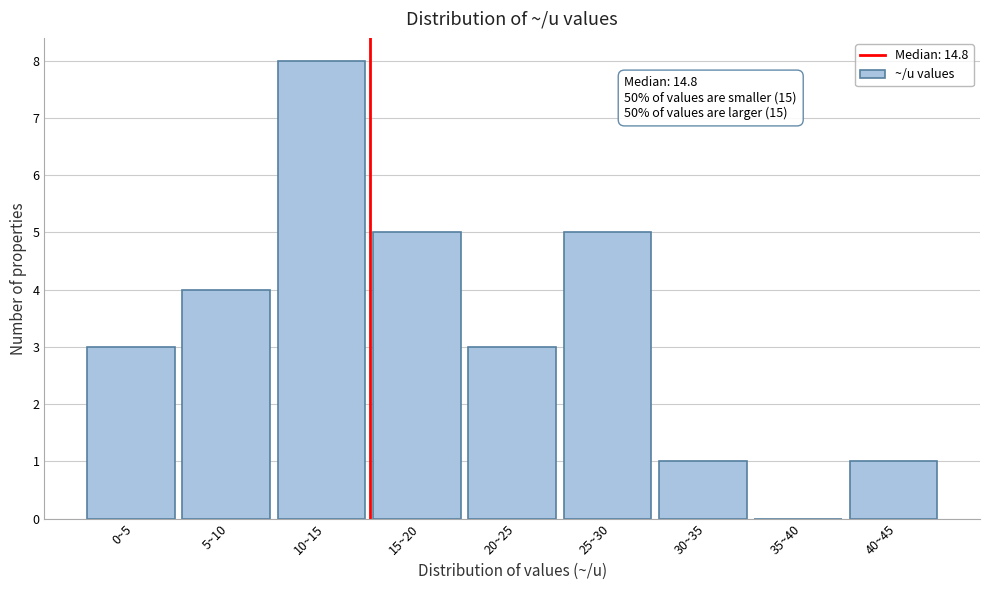

Reading left to right, list all the values displayed in this chart.

0~5=3	5~10=4	10~15=8	15~20=5	20~25=3	25~30=5	30~35=1	35~40=0	40~45=1